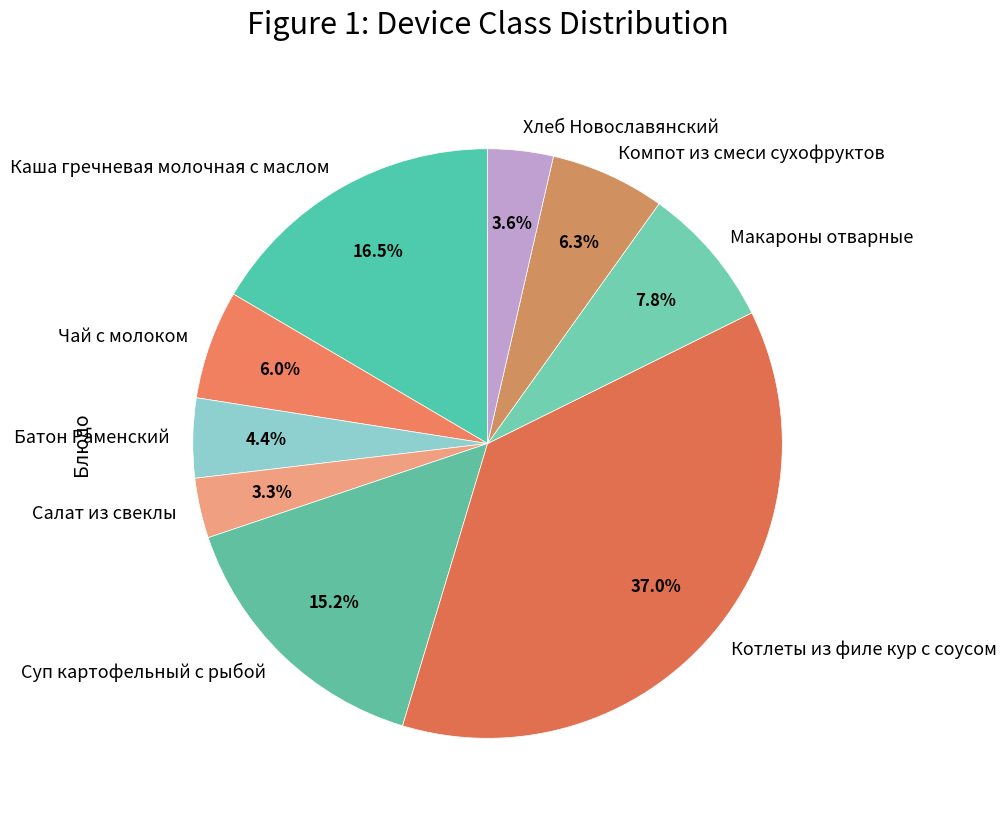

Combined, do Чай с молоком and Суп картофельный с рыбой account for over 50%?

No